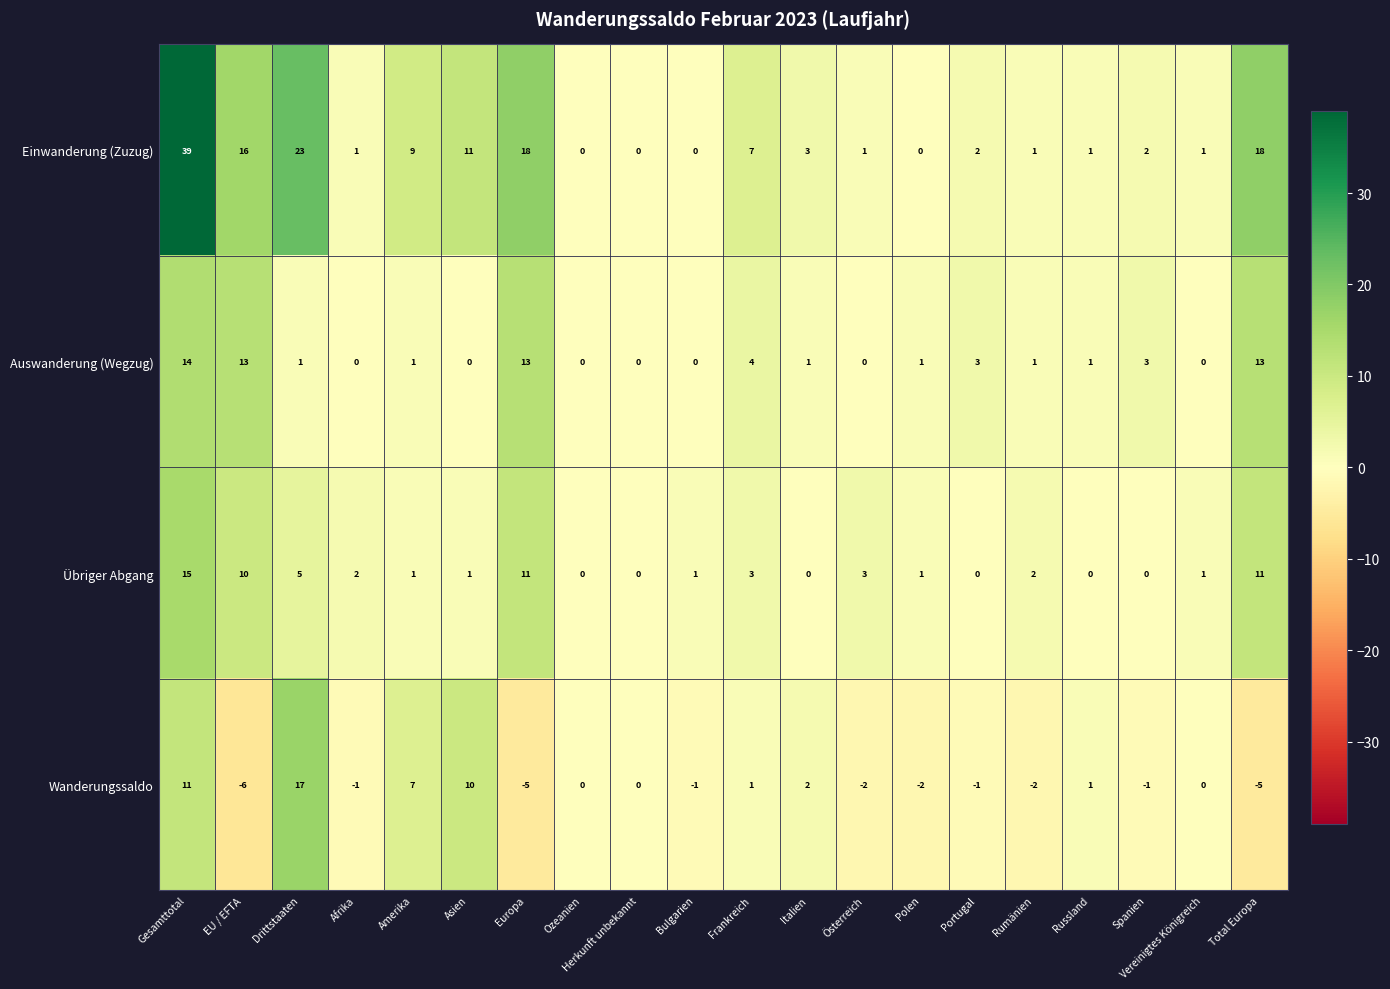

What is the difference between the second highest and minimum values in the Übriger Abgang series?

11